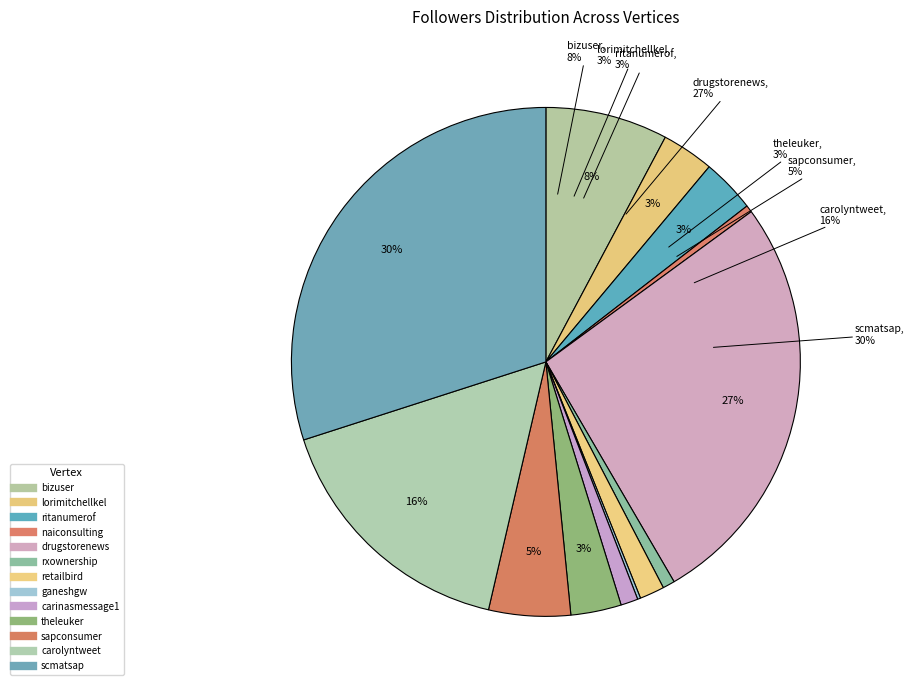

Between carinasmessage1 and bizuser, which is larger?

bizuser